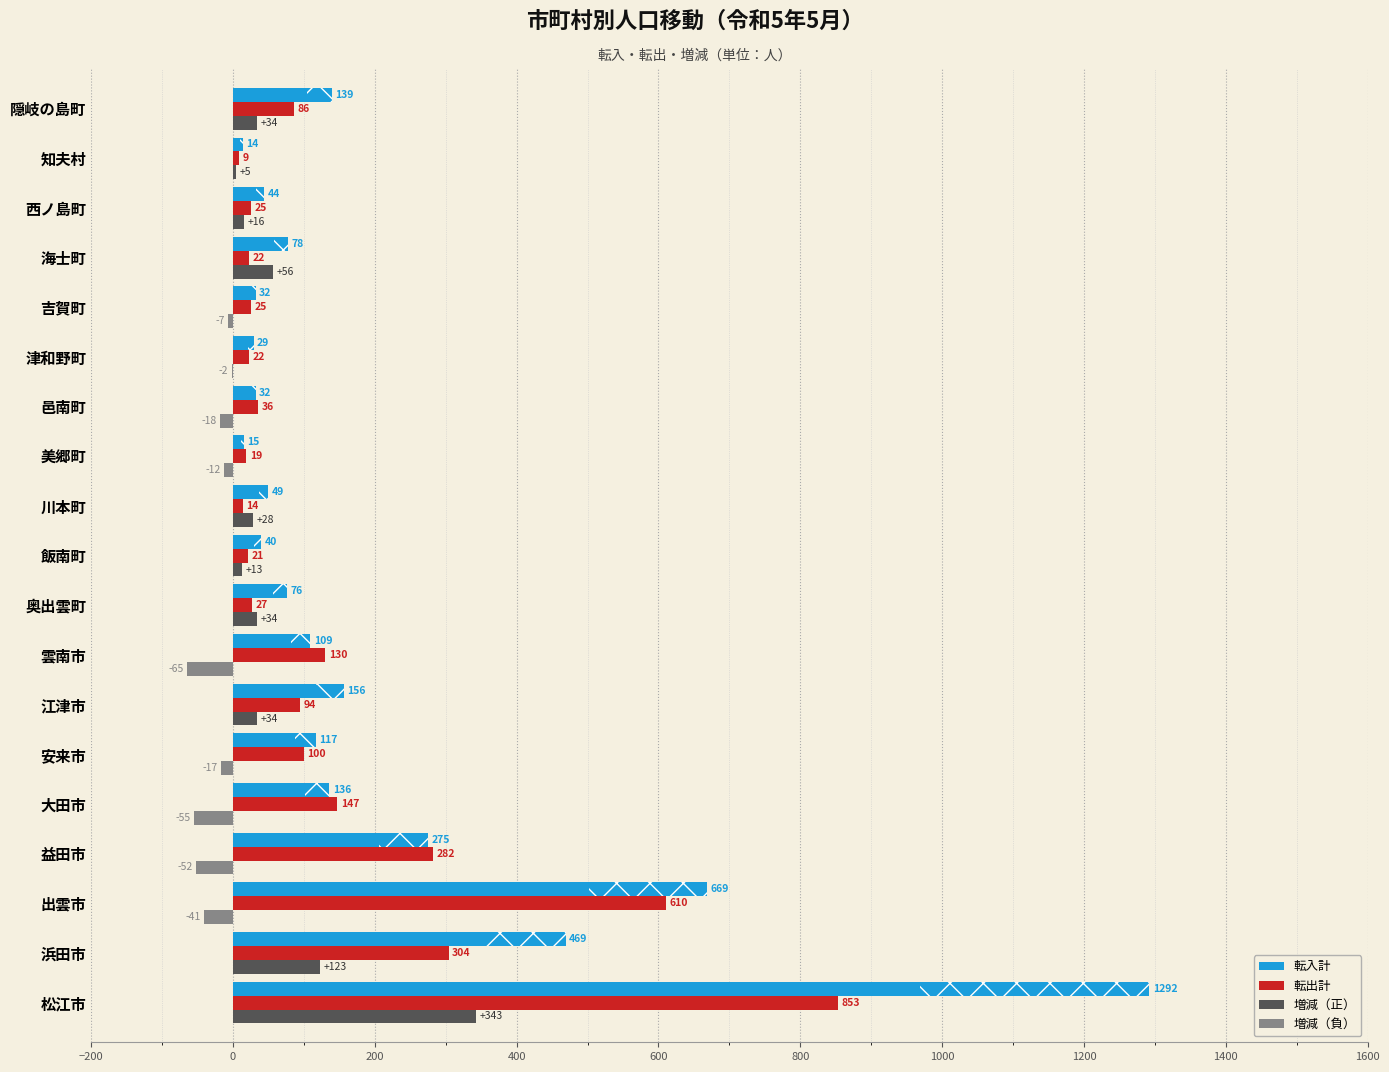

At which category does the chart reach its peak across all series?

松江市